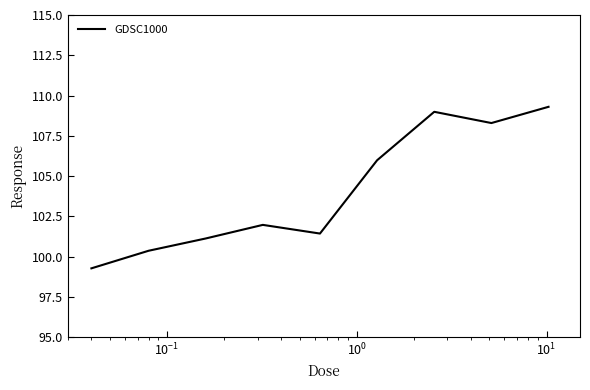

What is the minimum value shown in the chart?

99.3